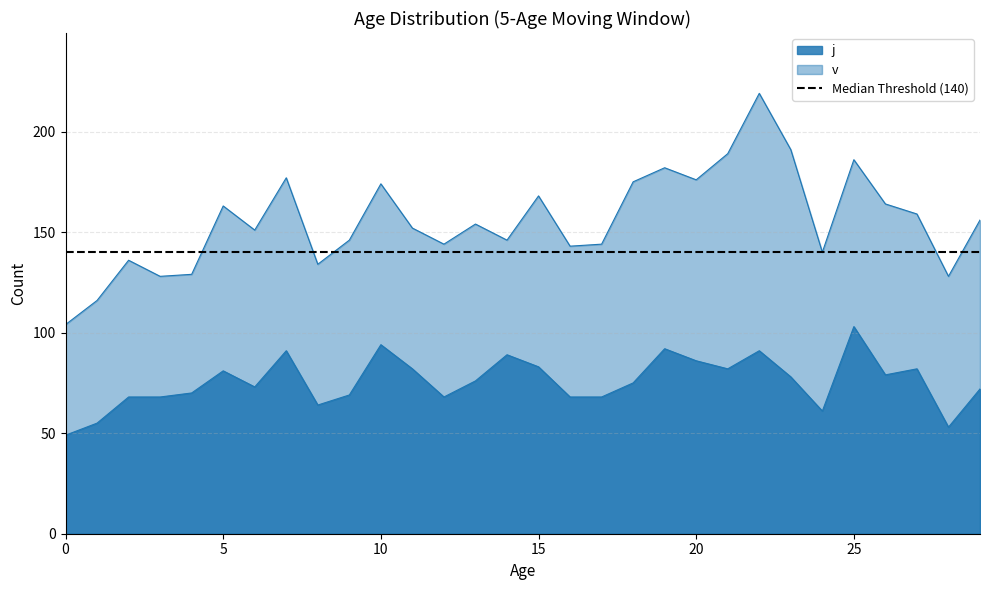

Rank the series by their maximum value, from highest to lowest.

v, j